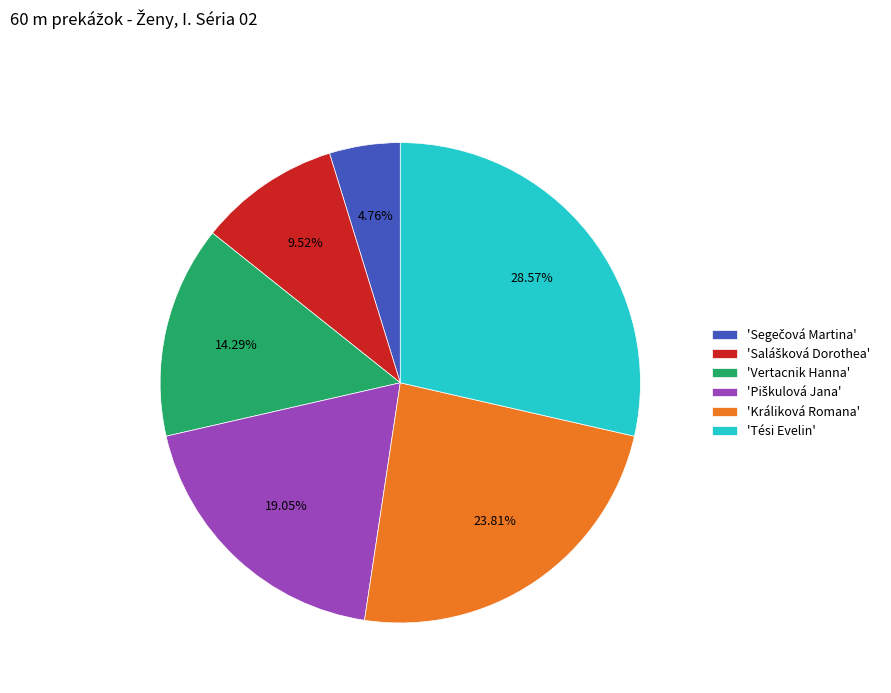

Which slice is the largest?

'Tési Evelin'